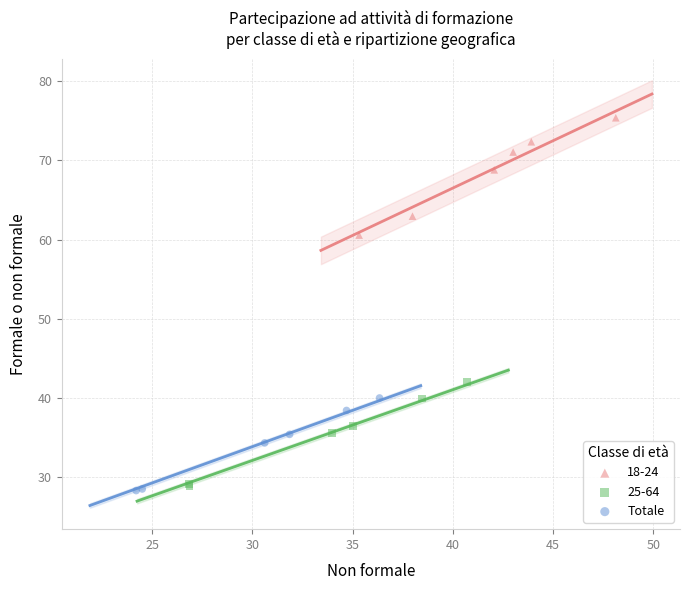

Which series reaches the maximum Y coordinate?

18-24